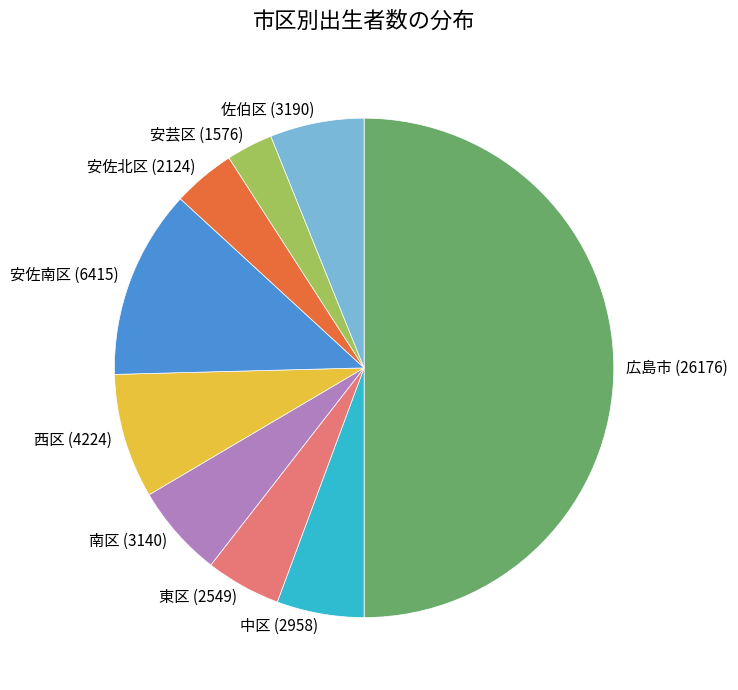

Count the number of slices in the pie.

9